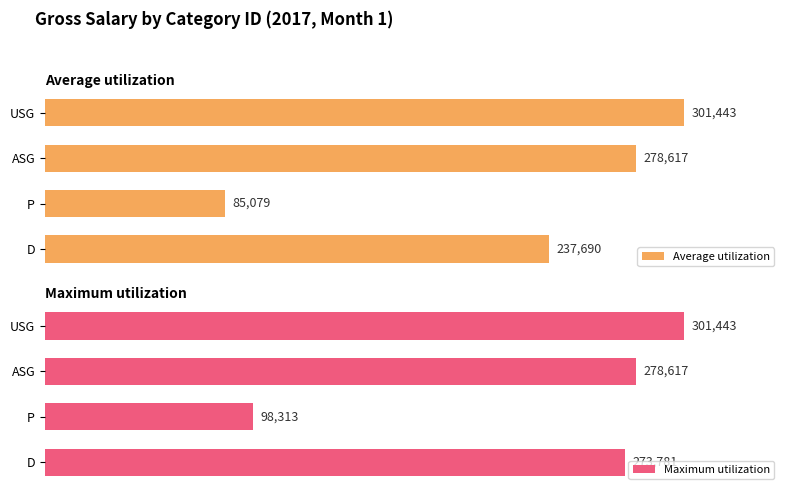

How many data points does each series have?

4